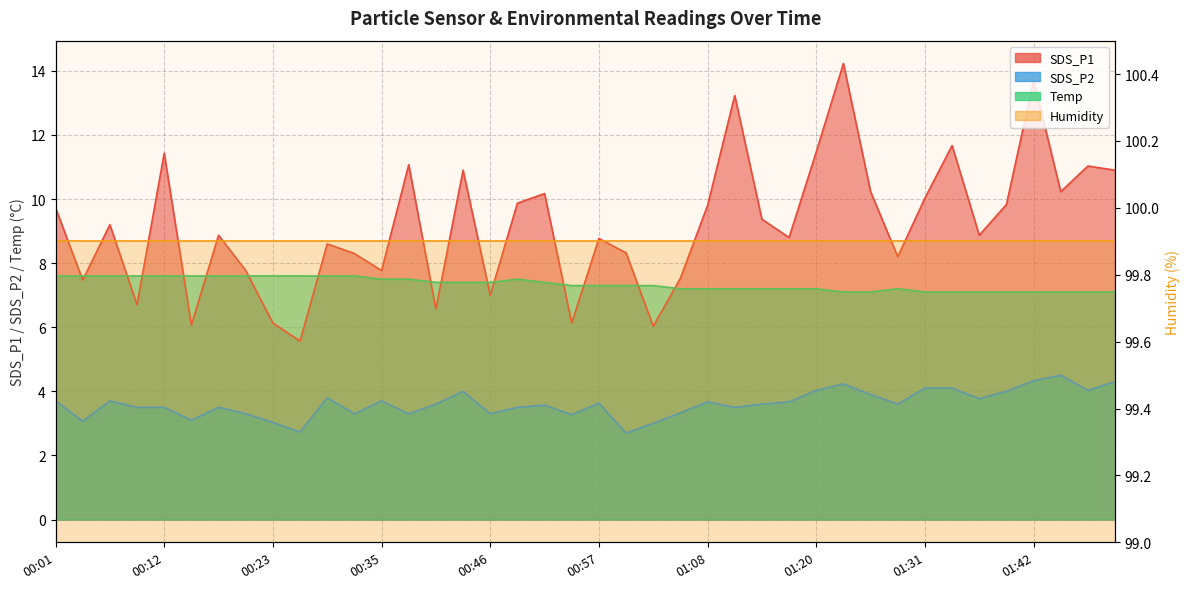

What is the sum of the SDS_P2 values at 00:40 and 01:11?

7.1